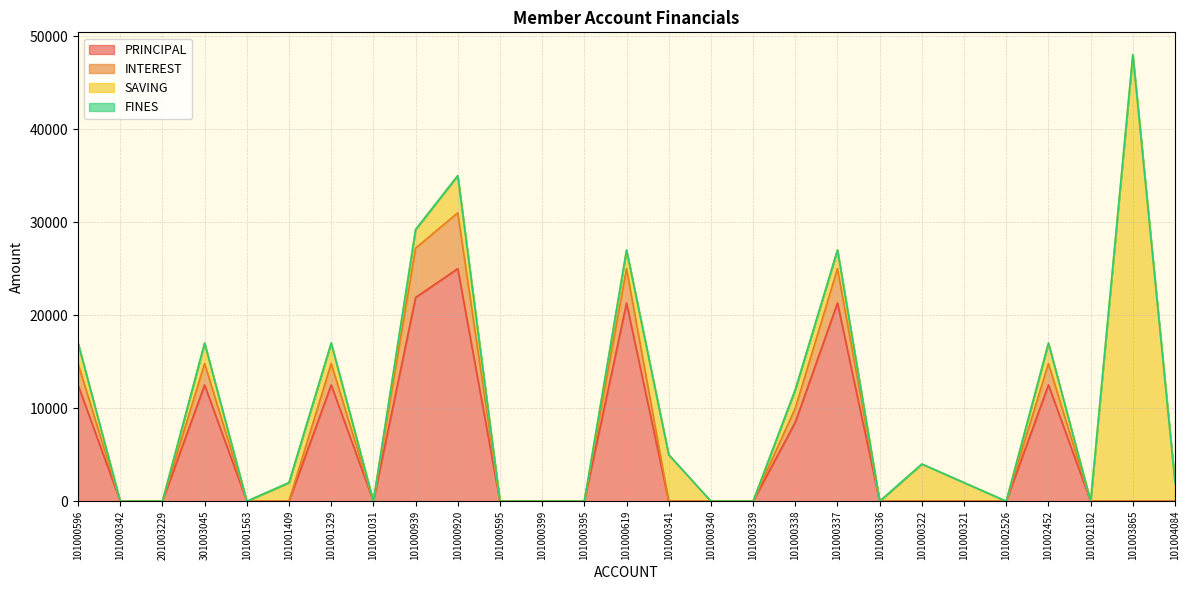

The PRINCIPAL series shows 15476 at 101002526. True or false?

False